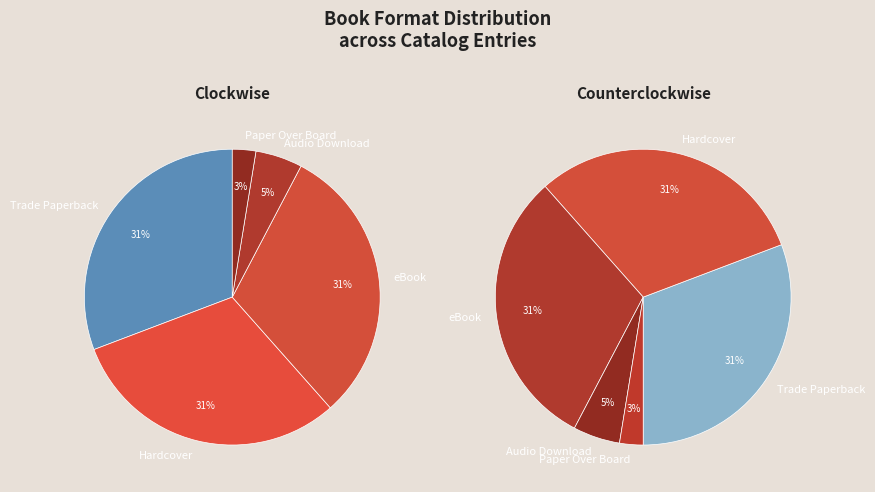

Between Trade Paperback and Hardcover, which is larger?

Trade Paperback